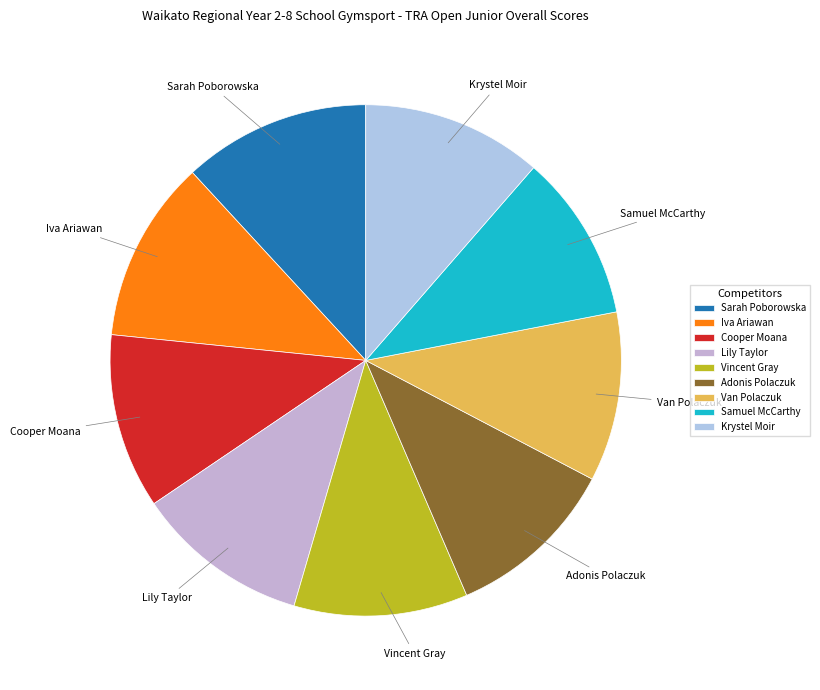

Is it true that Cooper Moana is 11% of the pie?

True